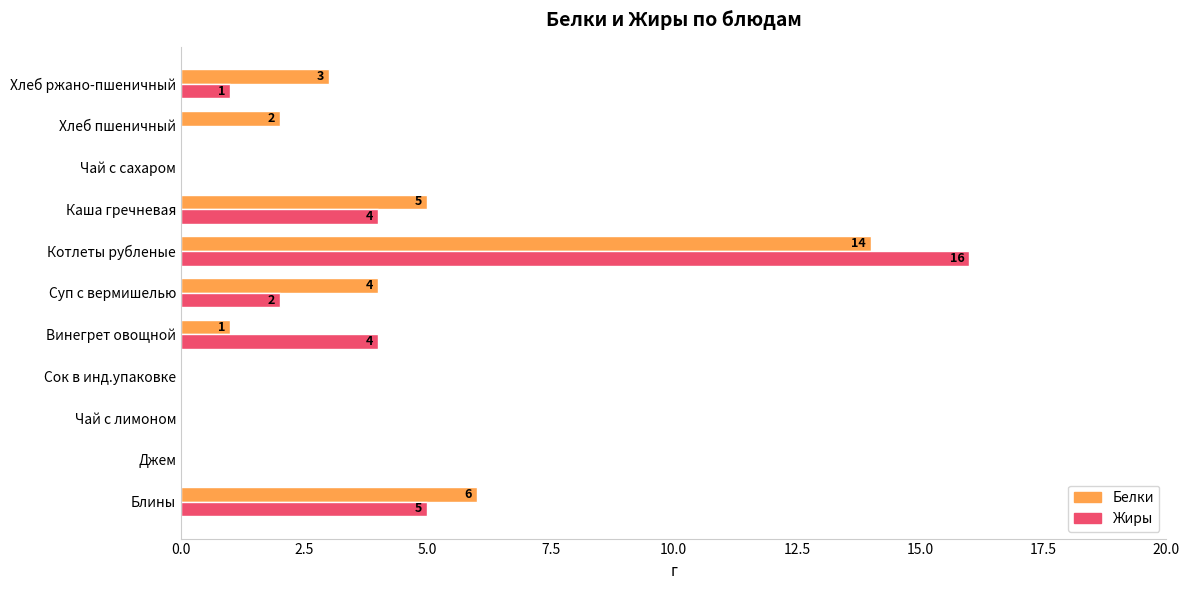

The Белки series shows 6 at Котлеты рубленые. True or false?

False